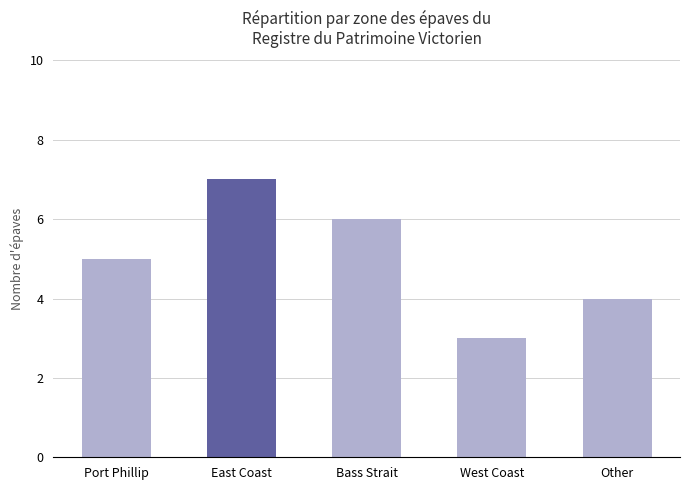

Count the number of categories in the chart.

5